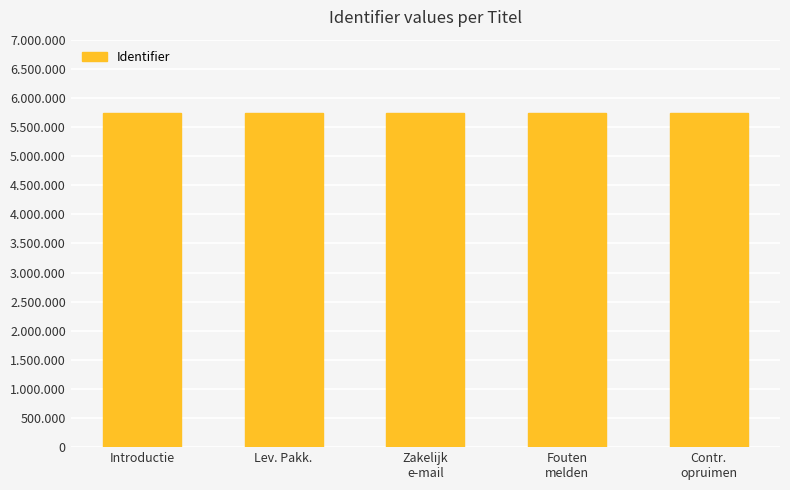

Are the bars horizontal?

No